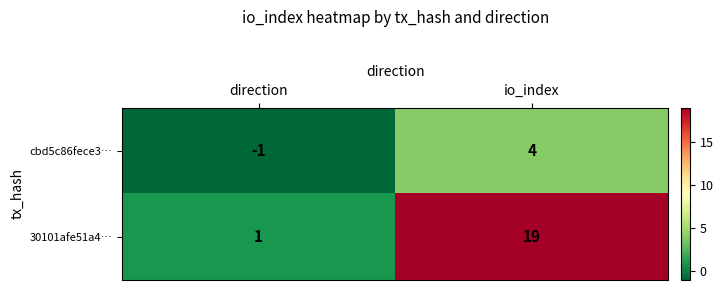

Which label corresponds to the smallest value in the chart?

direction